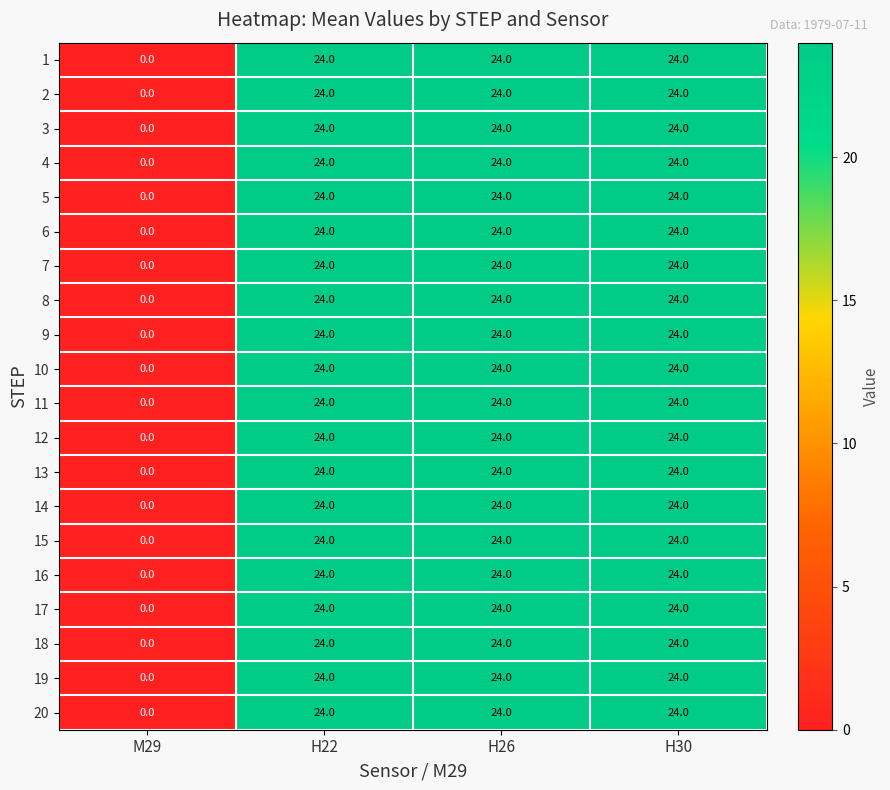

What is the highest value of the 17 series?

24